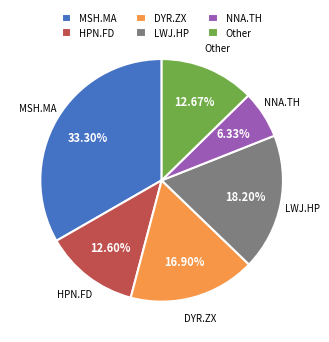

Does any single category account for the majority?

No